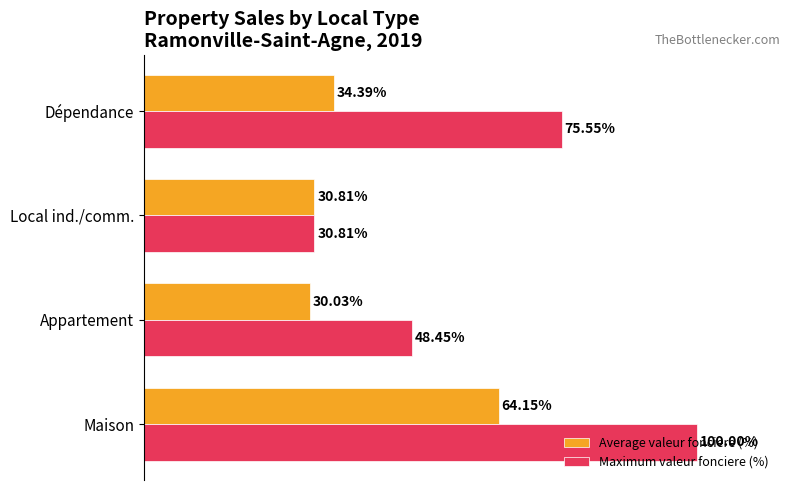

List the series in order of their overall mean, highest first.

Maximum valeur fonciere (%), Average valeur fonciere (%)